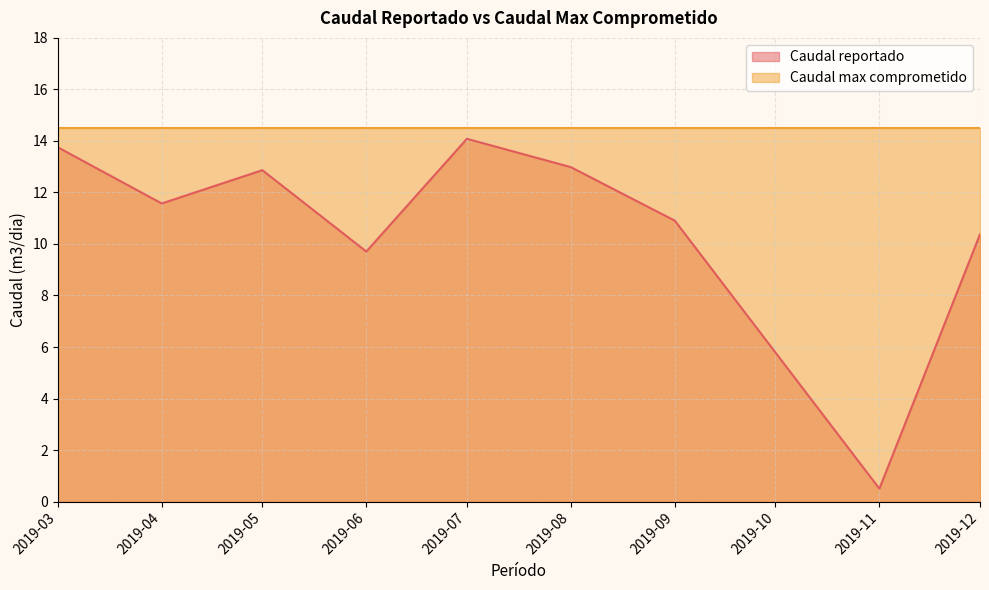

True or false: the data has more than 1 interior local peaks.

False